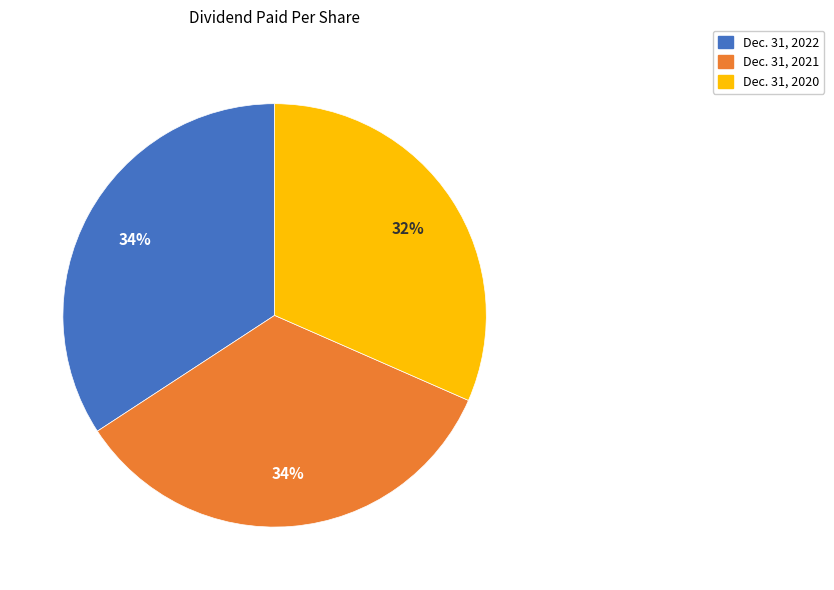

To the nearest percent, what is the combined percentage of Dec. 31, 2022 and Dec. 31, 2020?

66%